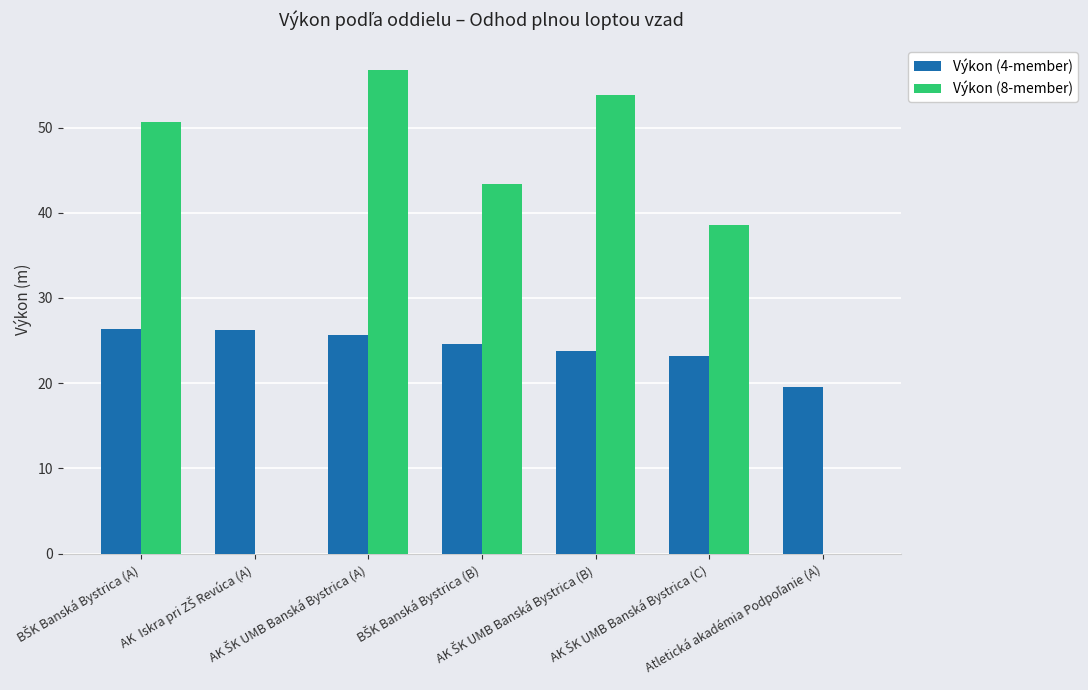

What is the sum of all Výkon (8-member) values?

243.2